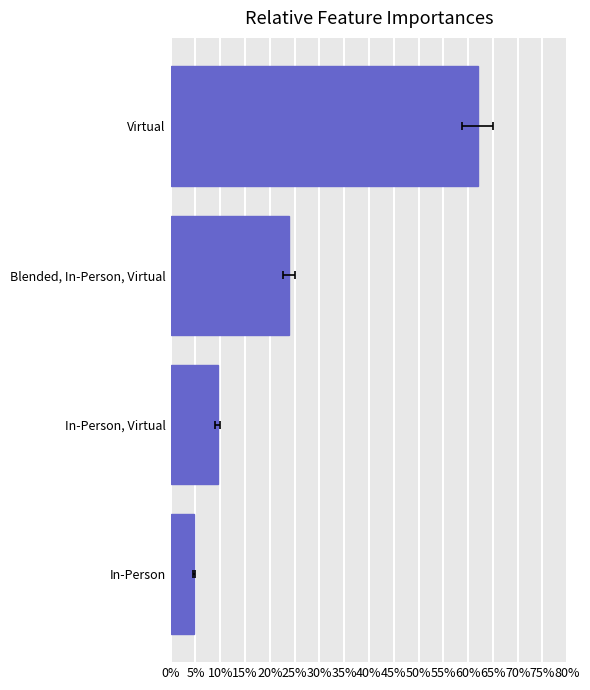

Is it true that the value at In-Person, Virtual is 0.1?

True